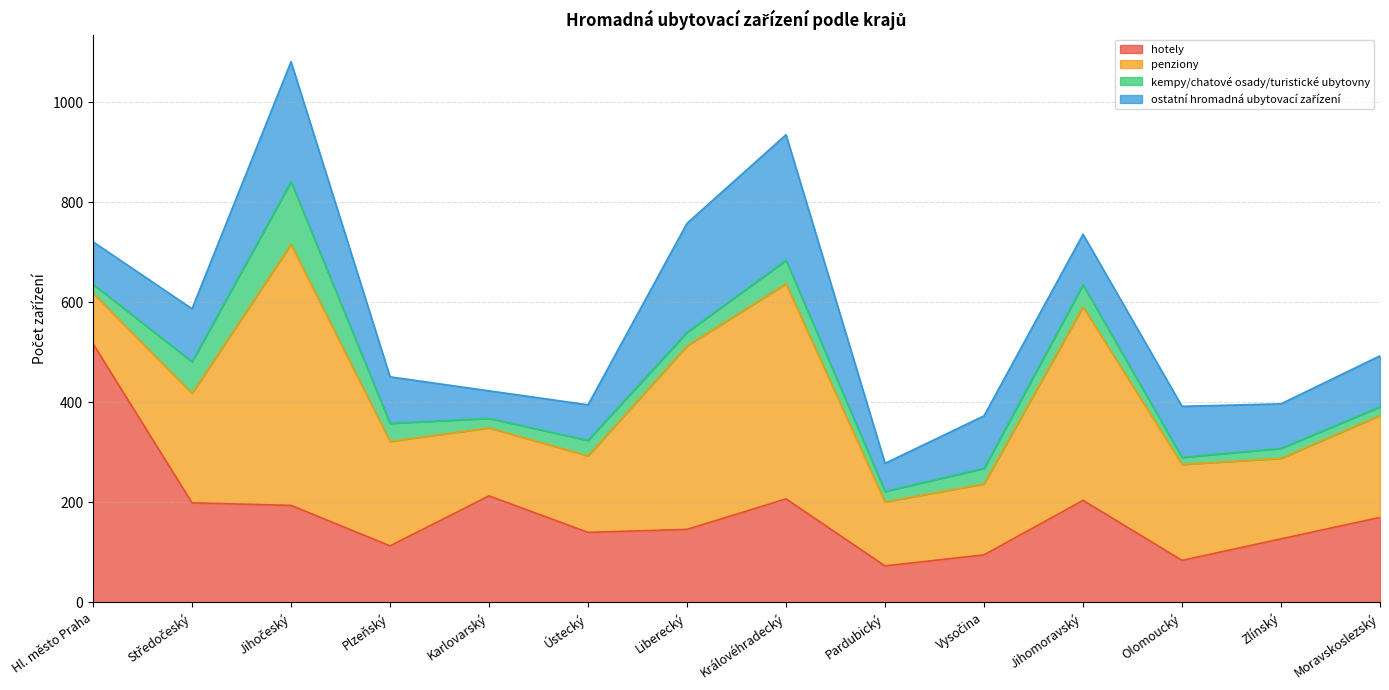

In ostatní hromadná ubytovací zařízení, how many points are higher than both neighbors (excluding endpoints)?

4